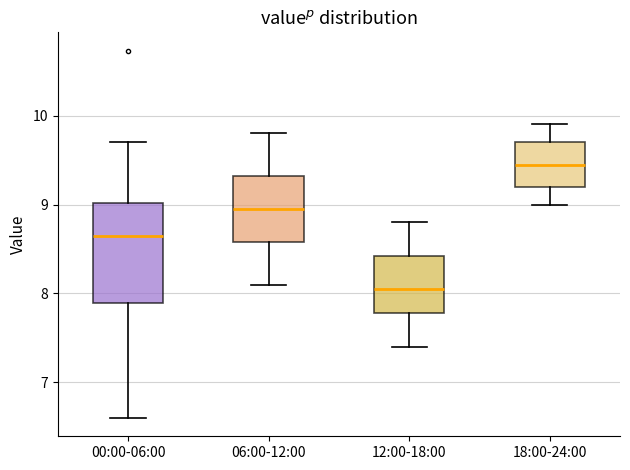

Reading left to right, transcribe this box plot: for each box, give where its median line is, the range the box spans, and where its two whiskers end, as read against the y-axis. The values are not printed on the chart, so give them approximately, as read against the axis.

00:00-06:00: median 8.7, box 7.9 to 9.0, whiskers 6.6 to 9.7
06:00-12:00: median 9.0, box 8.6 to 9.3, whiskers 8.1 to 9.8
12:00-18:00: median 8.1, box 7.8 to 8.4, whiskers 7.4 to 8.8
18:00-24:00: median 9.5, box 9.2 to 9.7, whiskers 9.0 to 9.9